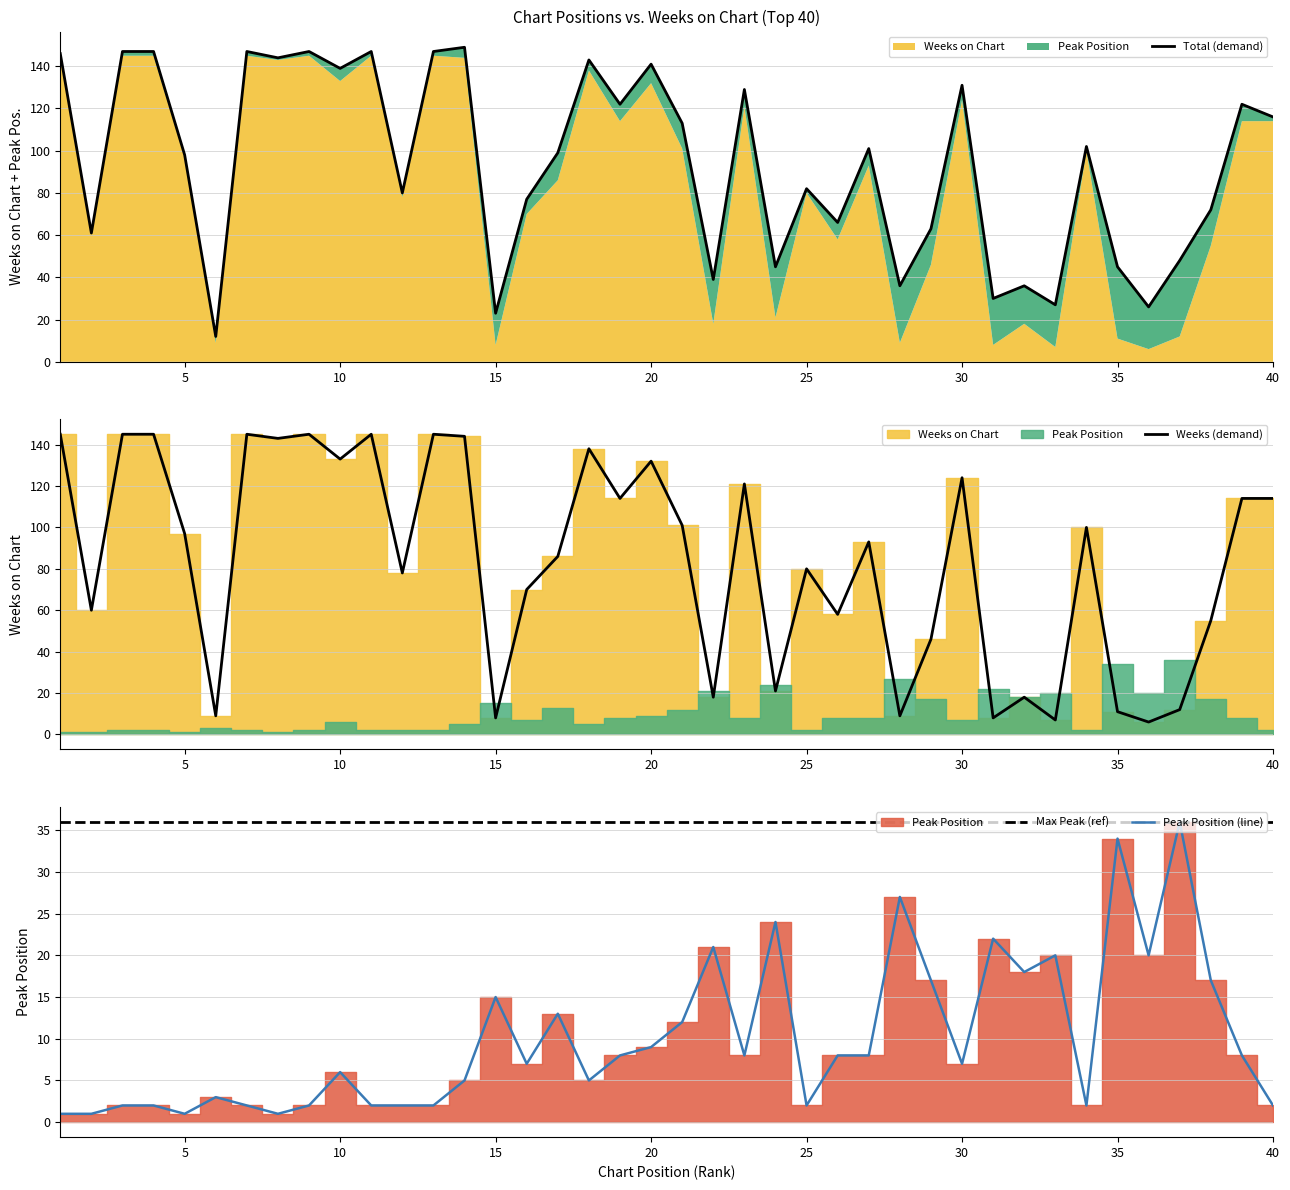

How many lines are shown in the chart?

4